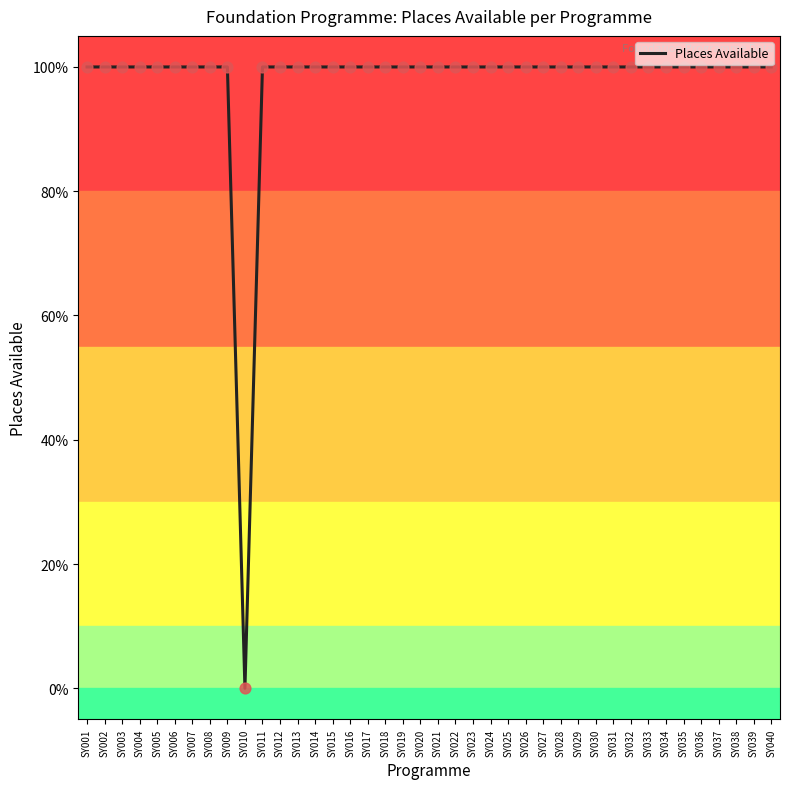

Which has a higher value, SY006 or SY013?

SY006